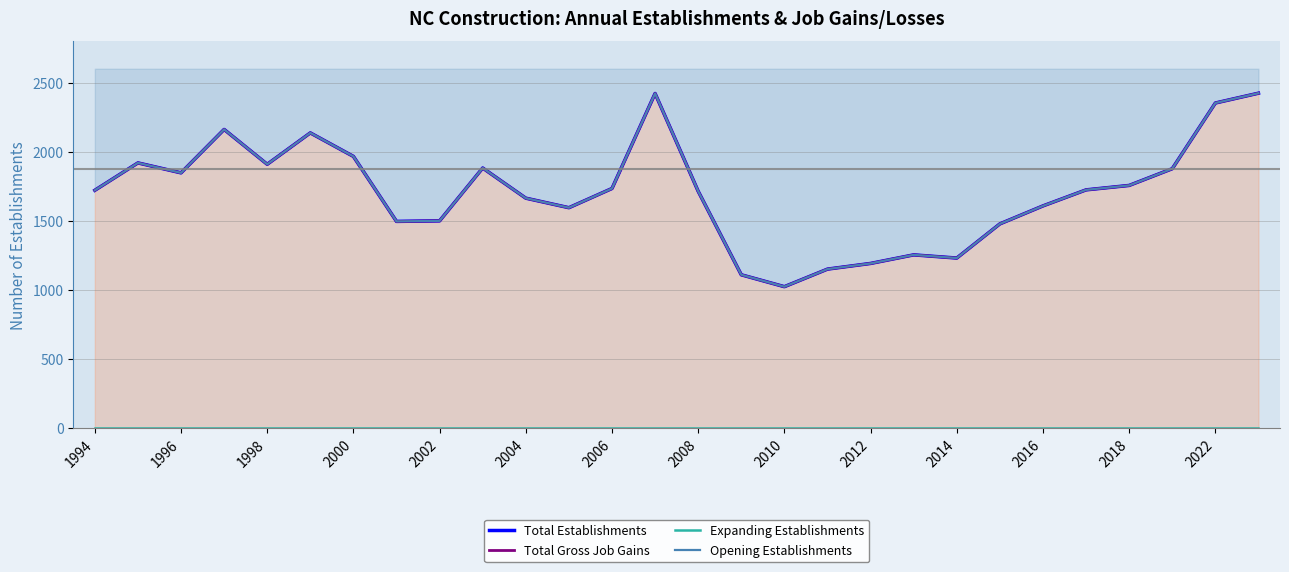

True or false: Expanding Establishments and Opening Establishments cross at least once.

False